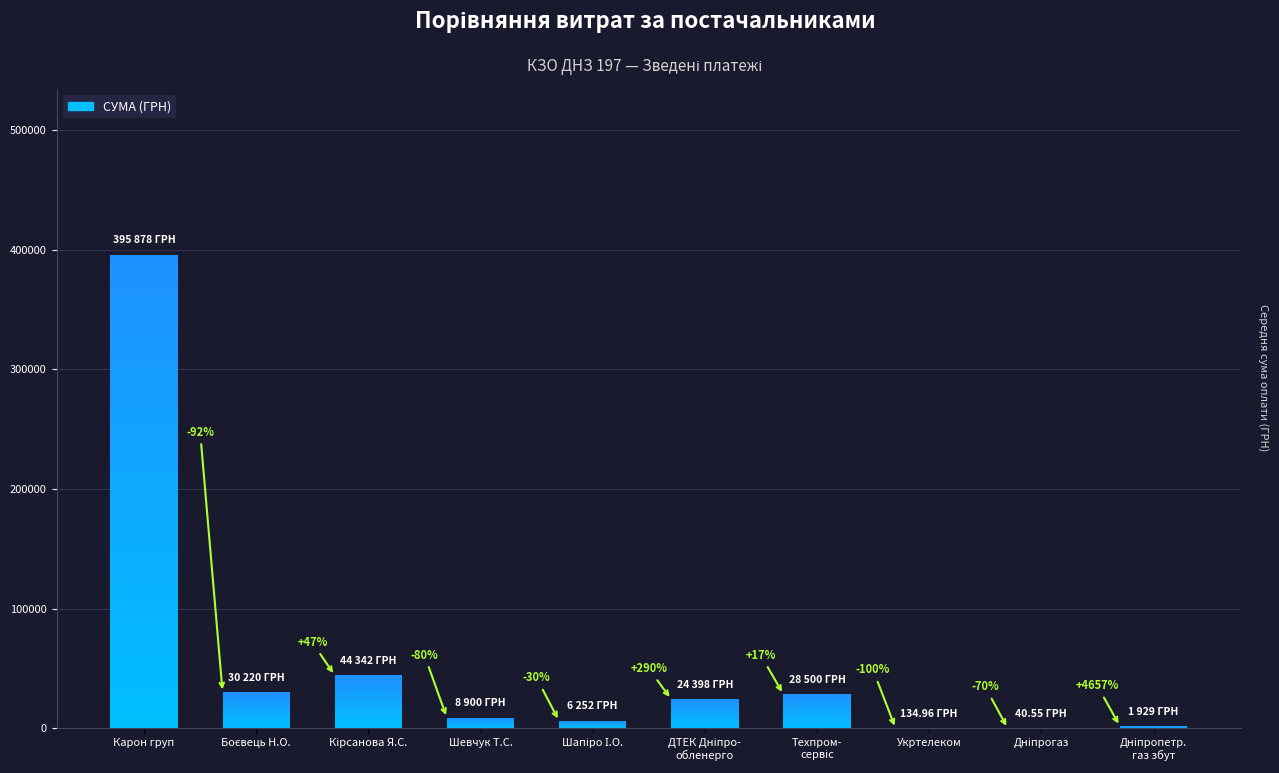

Which label corresponds to the smallest value in the chart?

Дніпрогаз